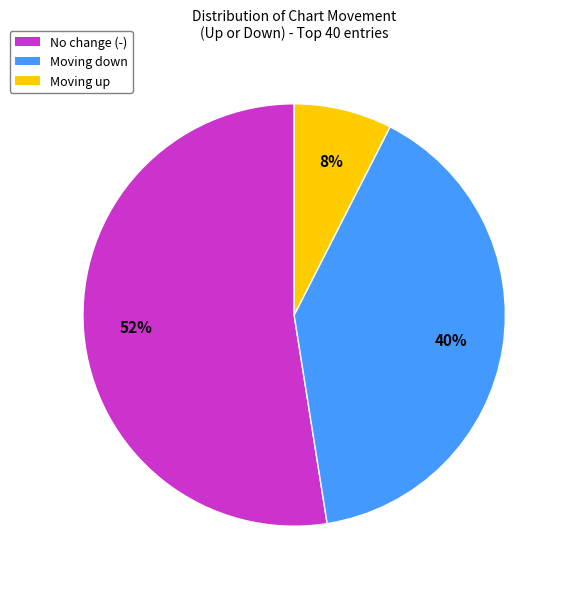

To the nearest percent, what is the average slice percentage?

33%